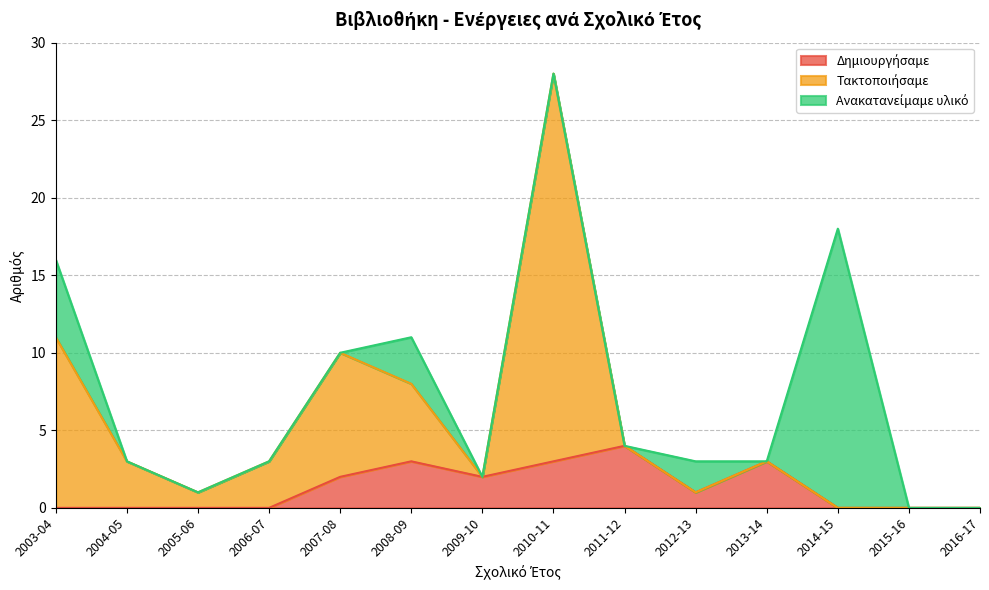

The Τακτοποιήσαμε series shows 2 at 2006-07. True or false?

False